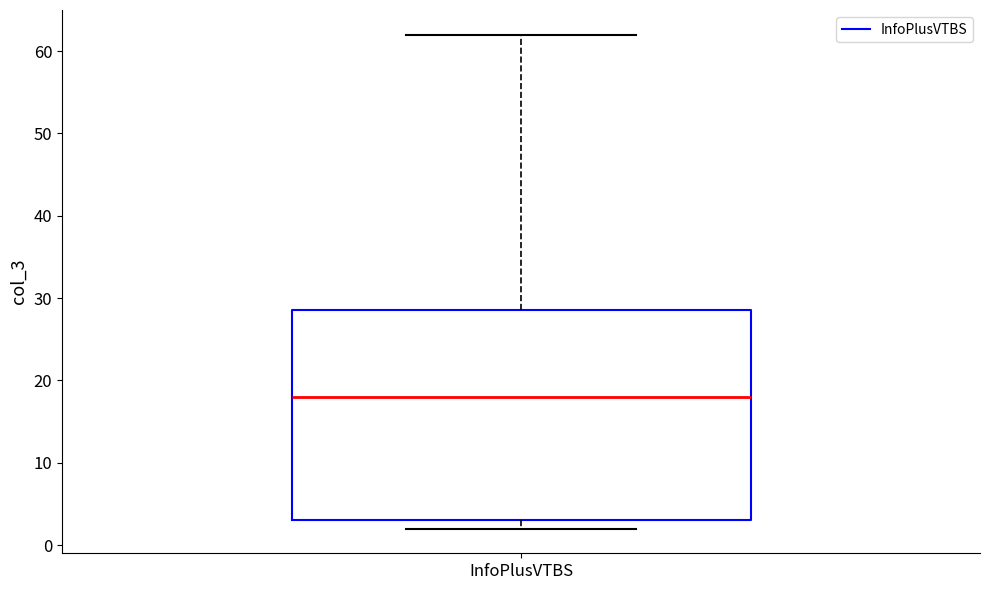

Read this box plot against the y-axis: the position of the median line, the range covered by the box, and the ends of both whiskers. The values are not printed on the chart, so give them approximately, as read against the axis.

median 18, box 3 to 29, whiskers 2 to 62